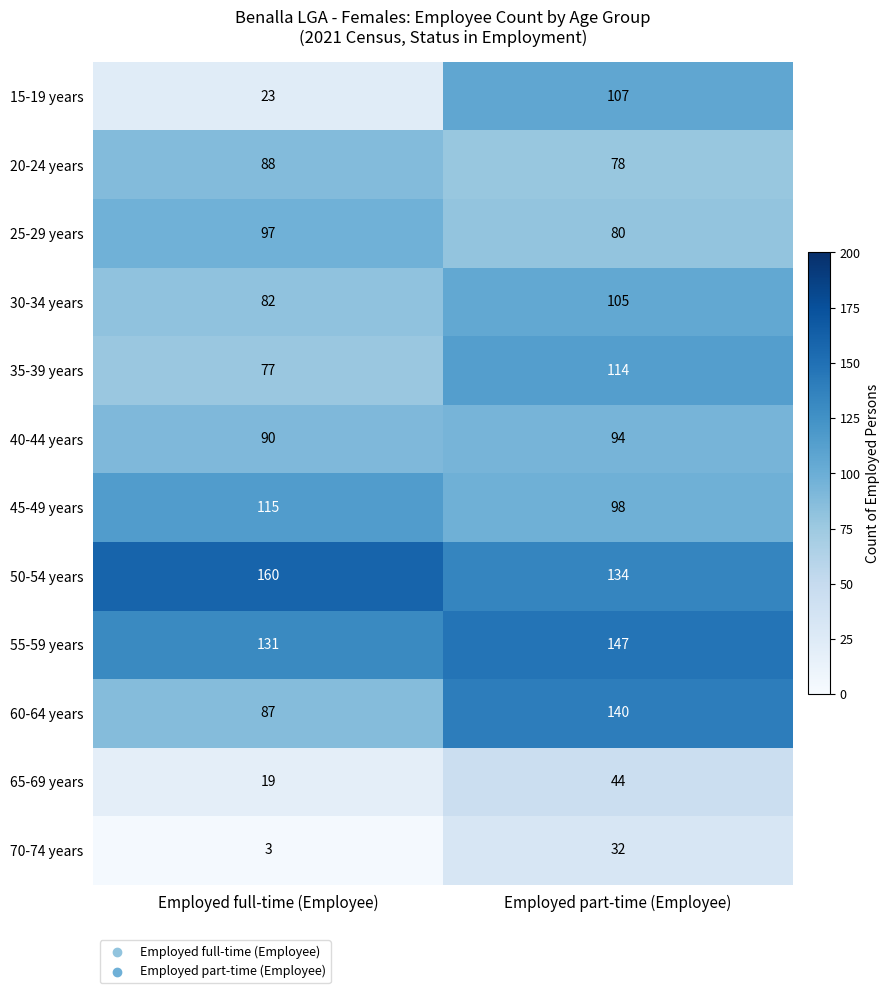

Reading right to left, what are all the values shown in this chart?

15-19 years: 107	23
20-24 years: 78	88
25-29 years: 80	97
30-34 years: 105	82
35-39 years: 114	77
40-44 years: 94	90
45-49 years: 98	115
50-54 years: 134	160
55-59 years: 147	131
60-64 years: 140	87
65-69 years: 44	19
70-74 years: 32	3